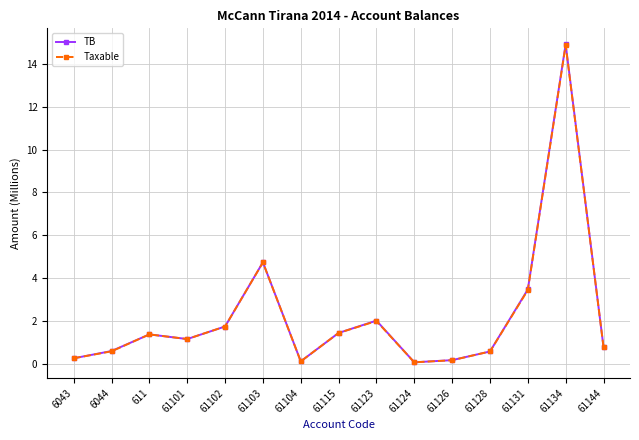

Where does the TB series first go above 1?

611